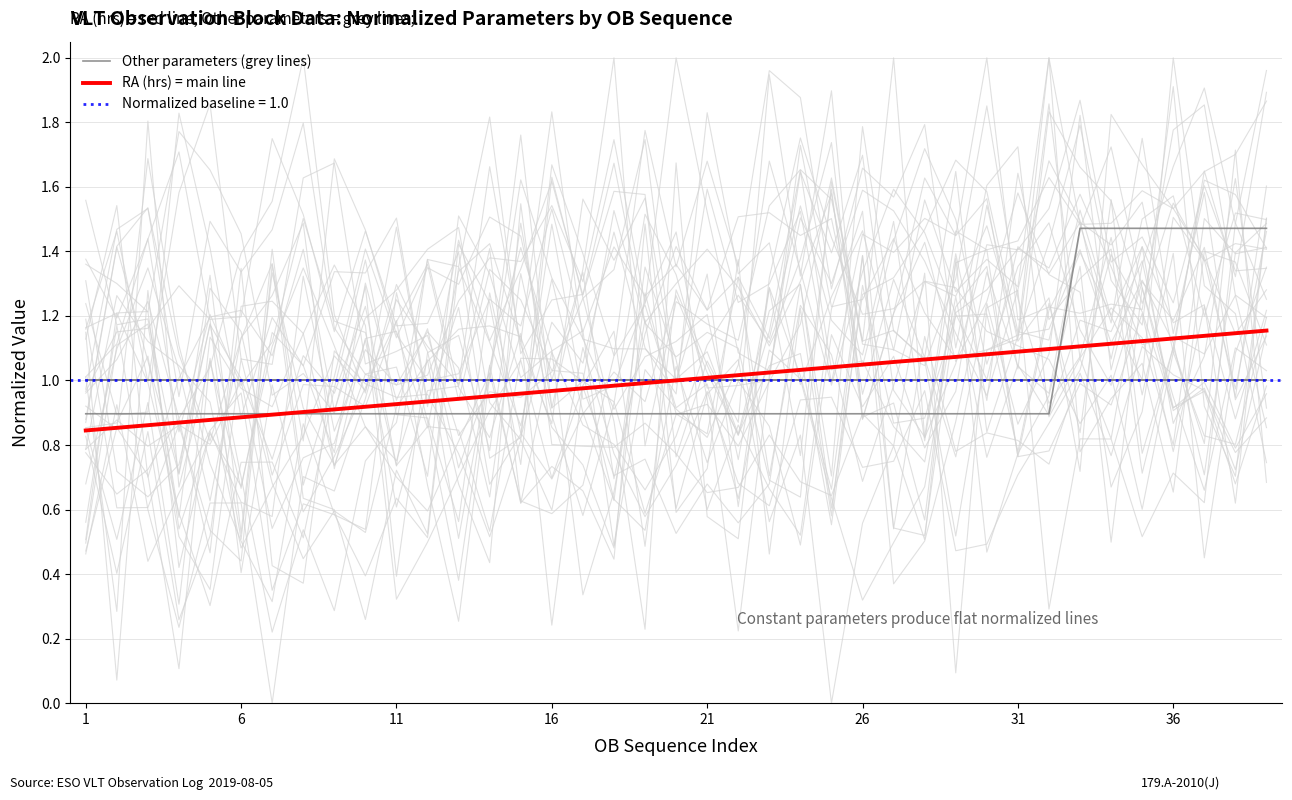

True or false: RA (hrs) = main line and Other parameters (grey lines) intersect in this chart.

True